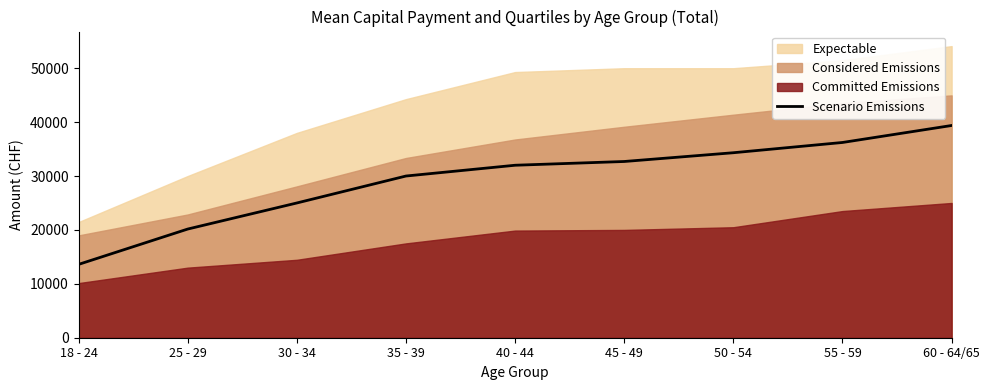

List the labels in order of value, smallest first.

18 - 24, 25 - 29, 30 - 34, 35 - 39, 40 - 44, 45 - 49, 50 - 54, 55 - 59, 60 - 64/65